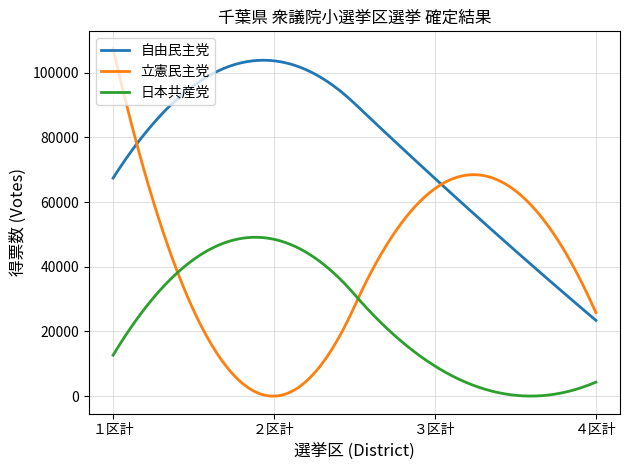

What is the maximum value for 日本共産党?

49123.9